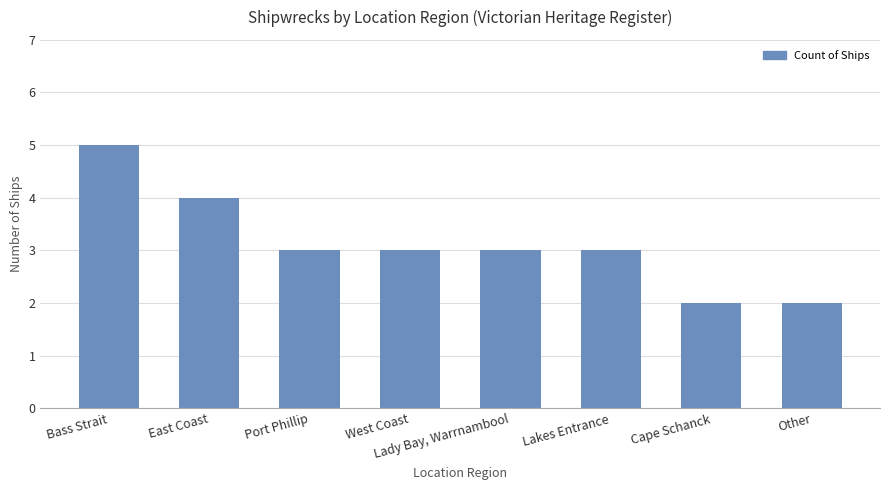

The value at West Coast is 2. True or false?

False